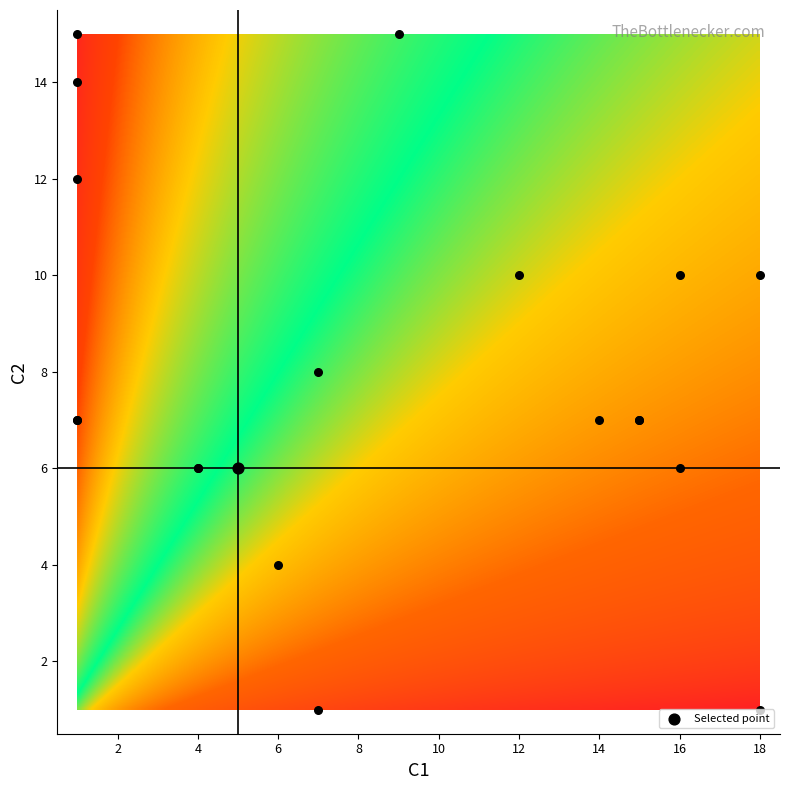

Where is 18 nearest to the value 4?

C1